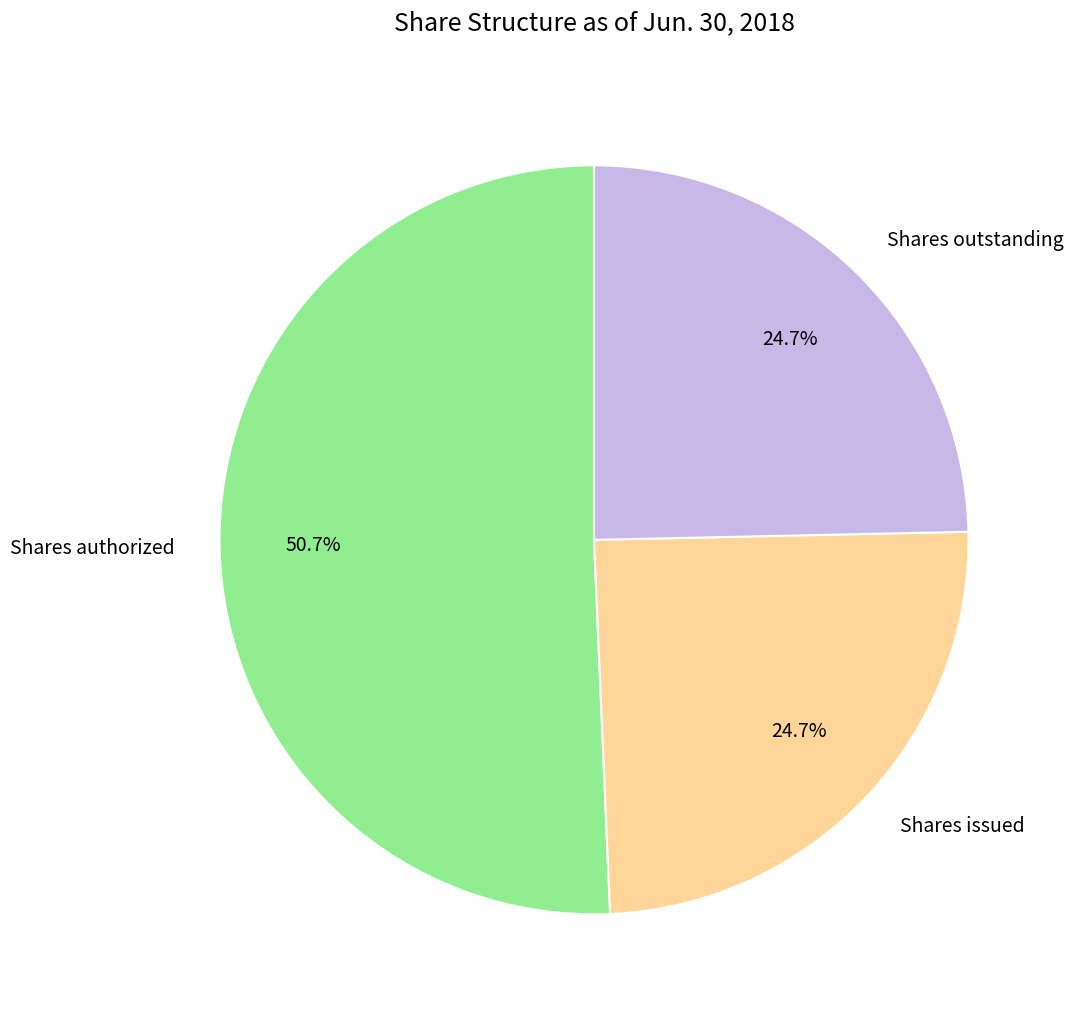

Which category has the biggest portion of the pie?

Shares authorized